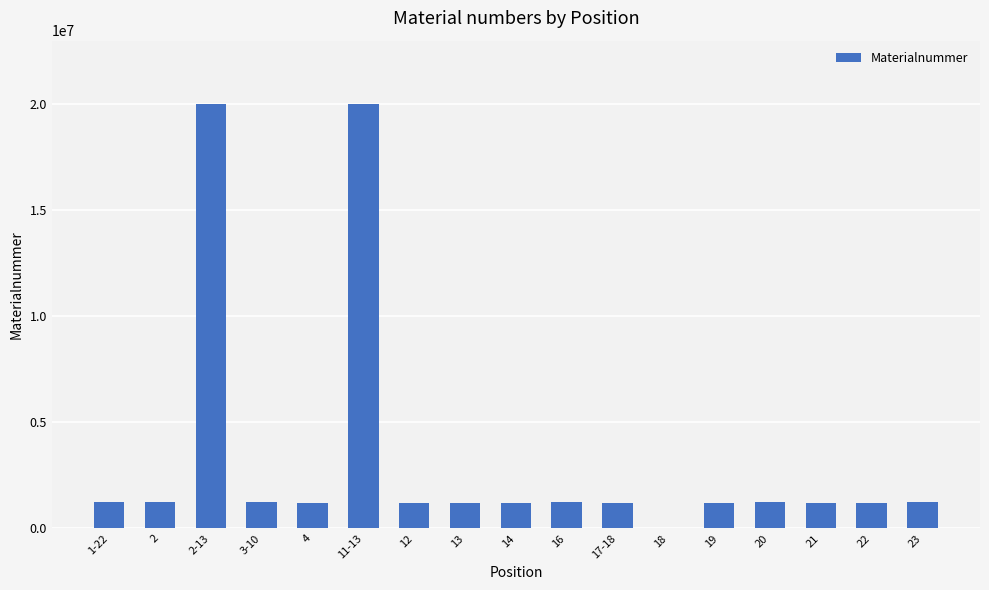

What is the sum of all values?

57142897